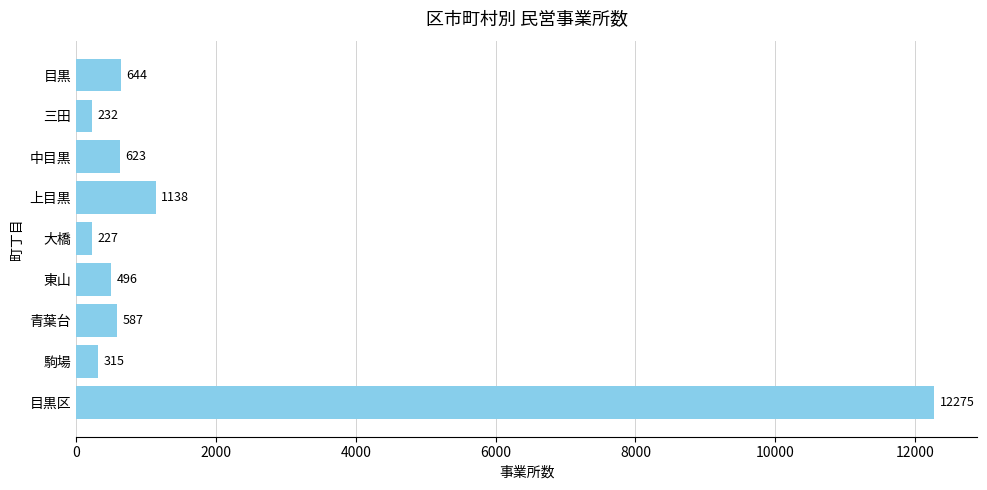

At which category does the chart reach its minimum across all series?

大橋